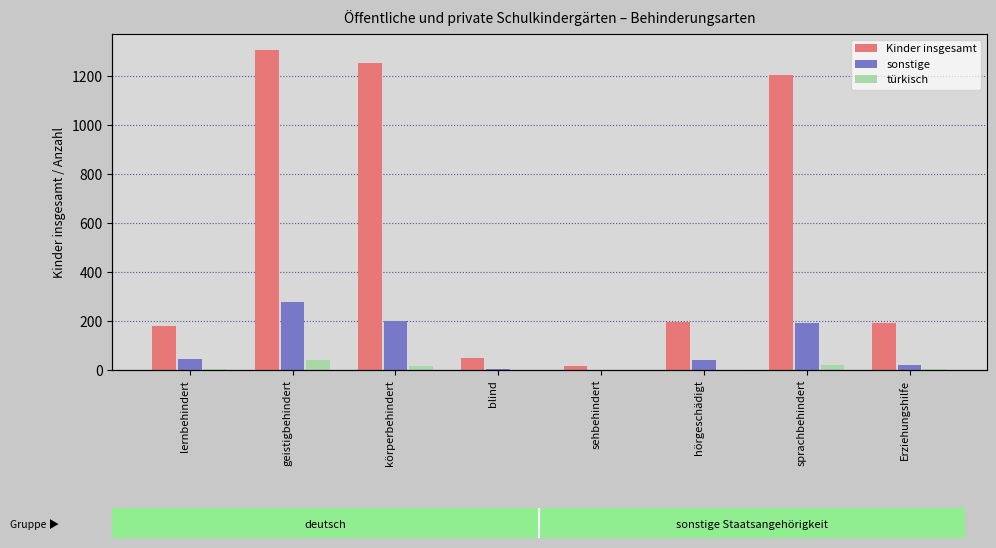

What is the average value of the türkisch series?

11